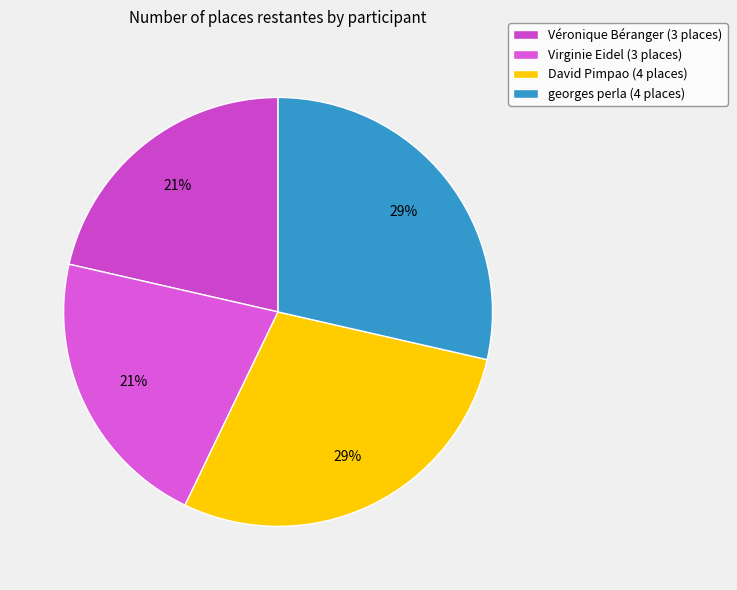

Combined, do David Pimpao and Virginie Eidel account for over 50%?

No